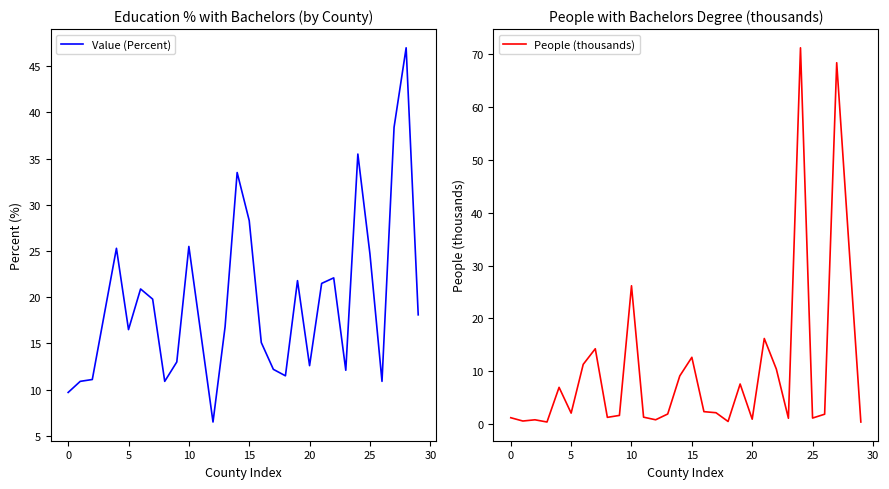

What is the minimum value for Value (Percent)?

6.5